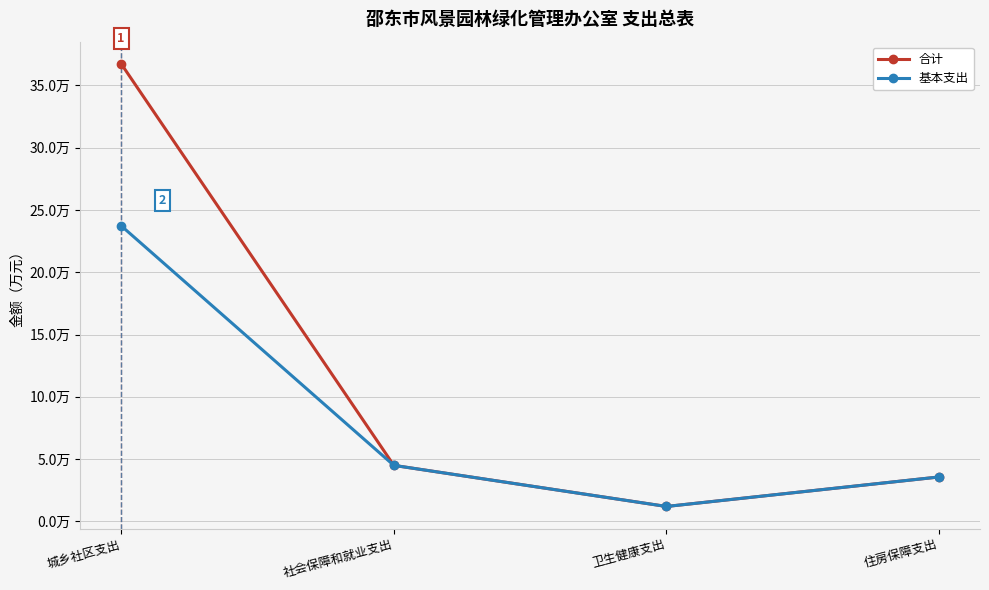

What position from the right is 住房保障支出?

1